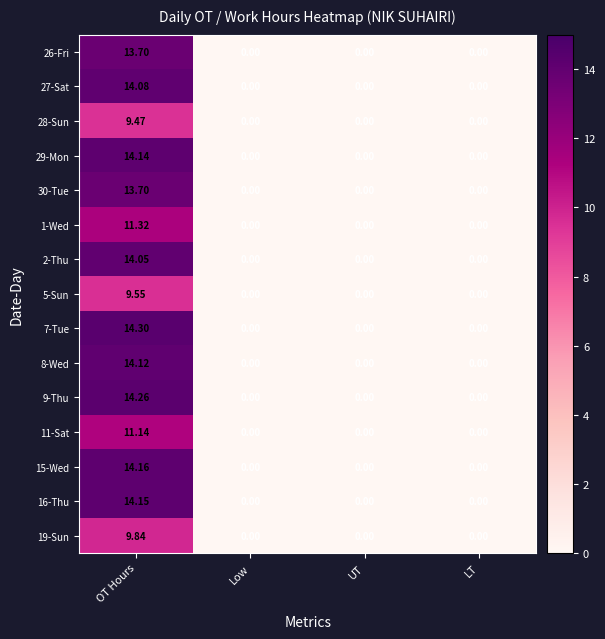

At which category is the sum across all series the highest?

OT Hours